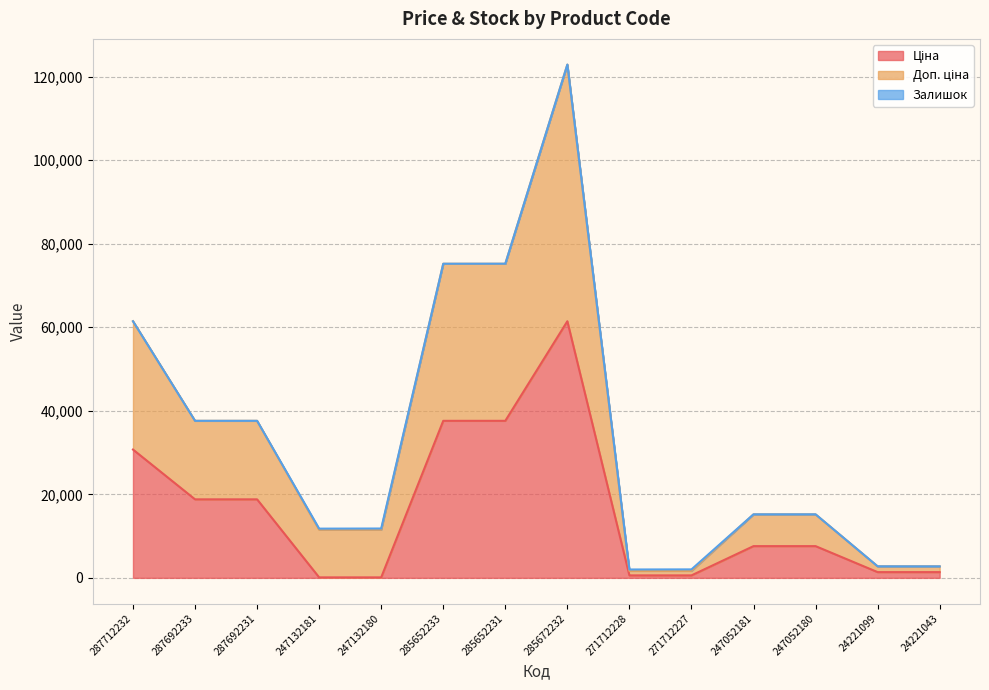

The Доп. ціна series shows 23814.3 at 285652231. True or false?

False